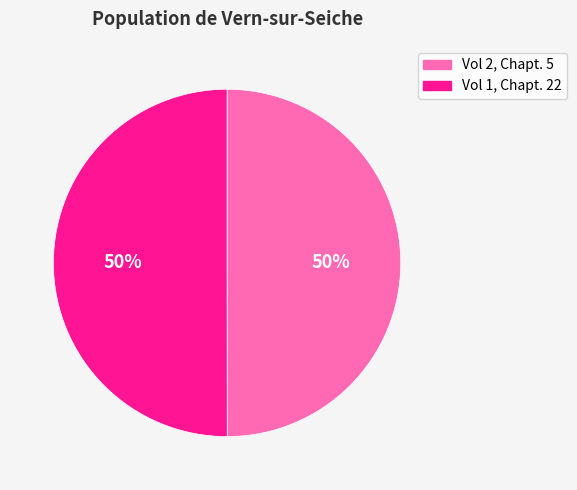

To the nearest percent, what is the average slice percentage?

50%